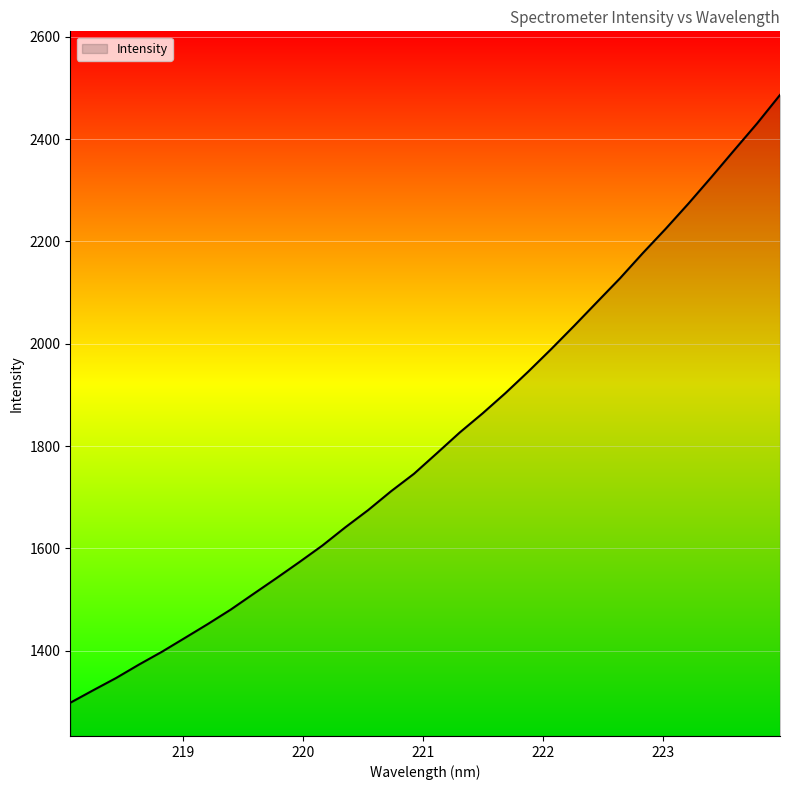

What is the difference between the maximum and minimum values?

1187.7